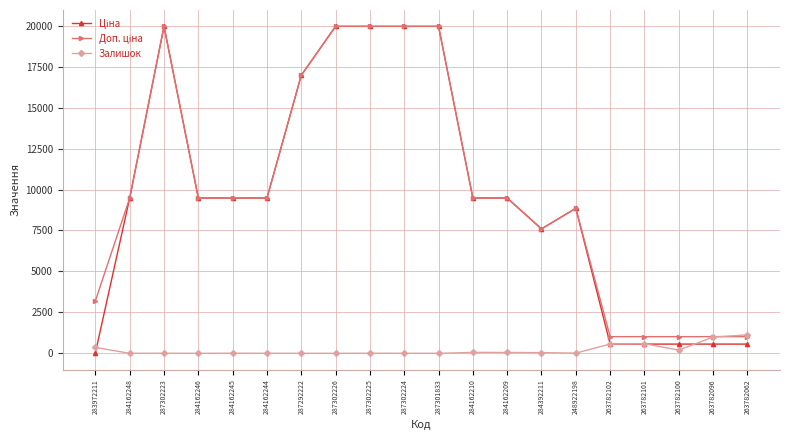

At how many categories does at least one series exceed 4804?

14